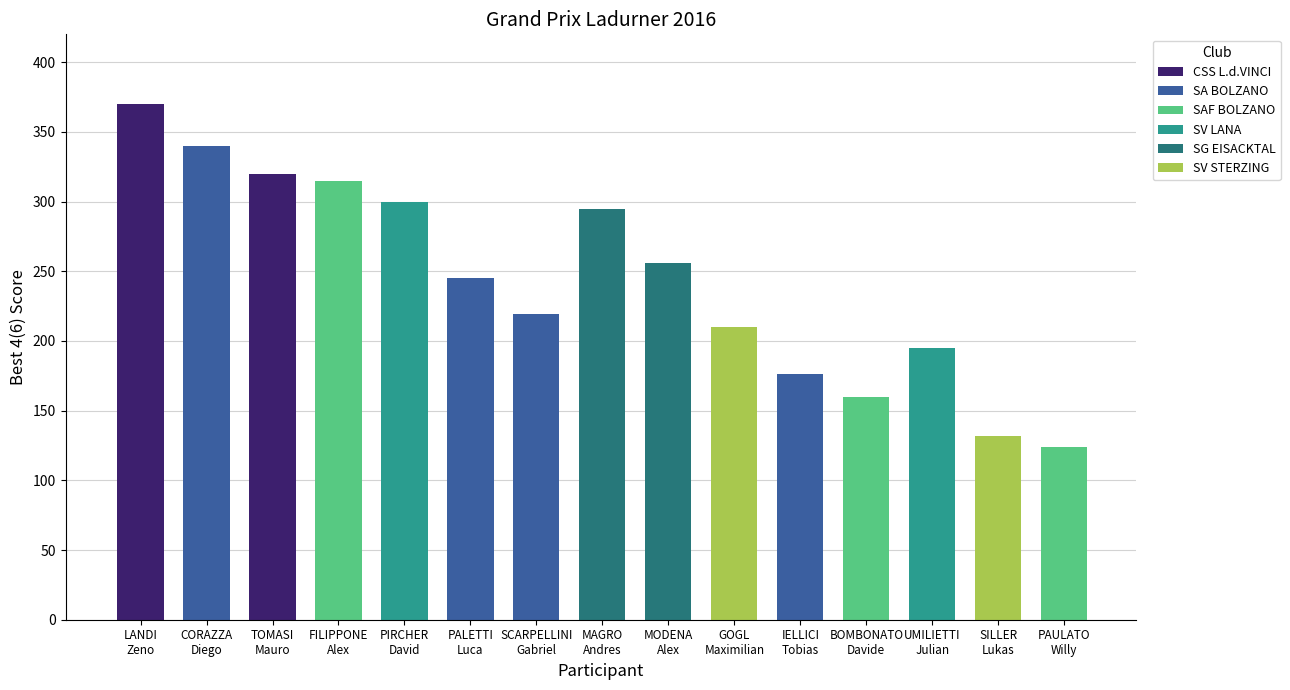

Reading left to right, transcribe all the data shown in this chart.

370	340	320	315	300	245	219	295	256	210	176	160	195	132	124